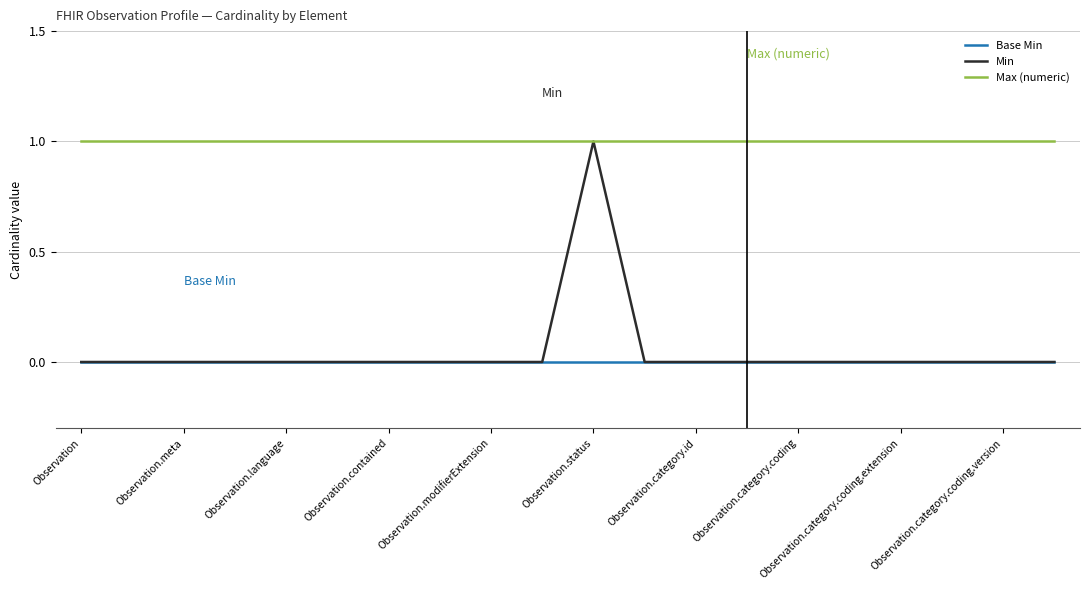

Which series has the largest total across all categories?

Max (numeric)